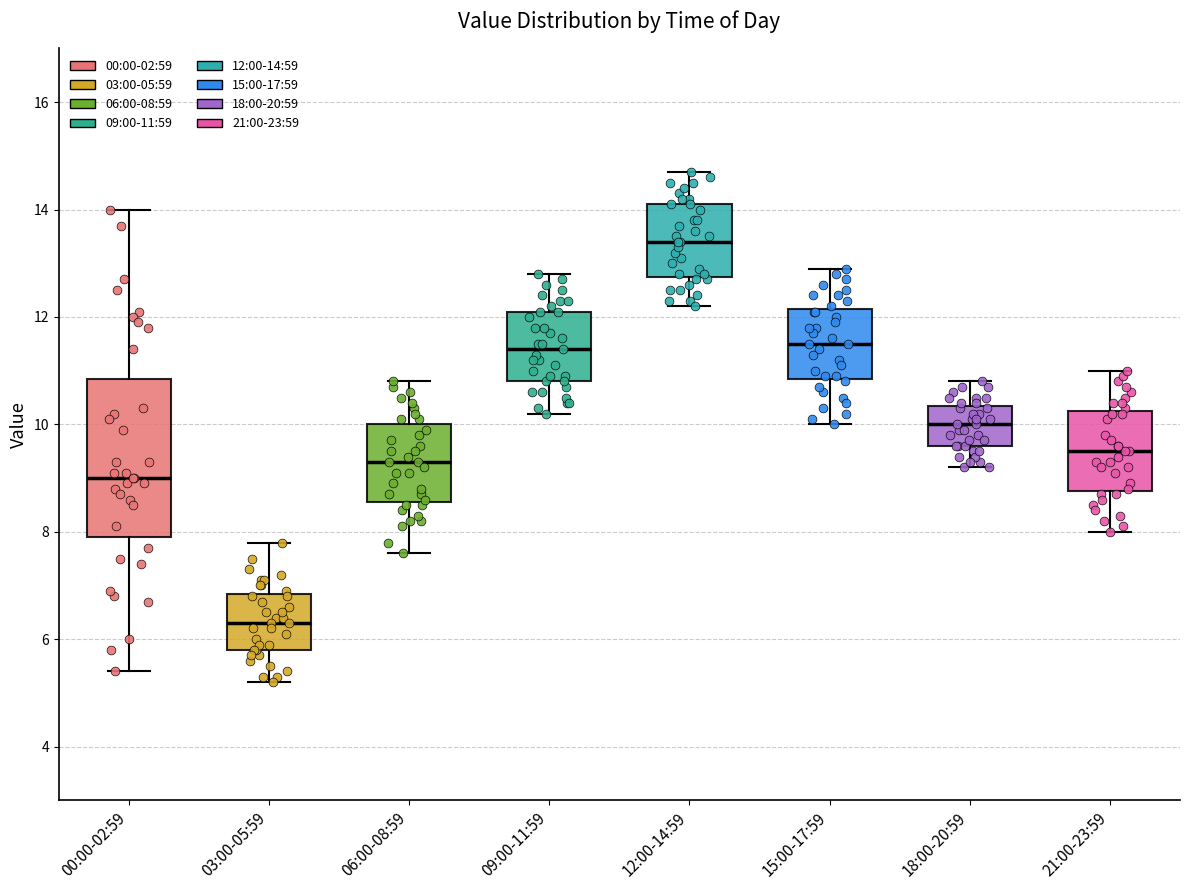

Which box's median line is the highest?

12:00-14:59